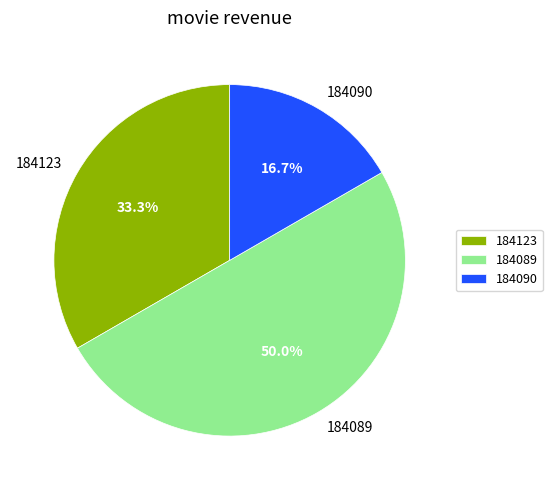

To the nearest percent, what portion does 184089 represent?

50%